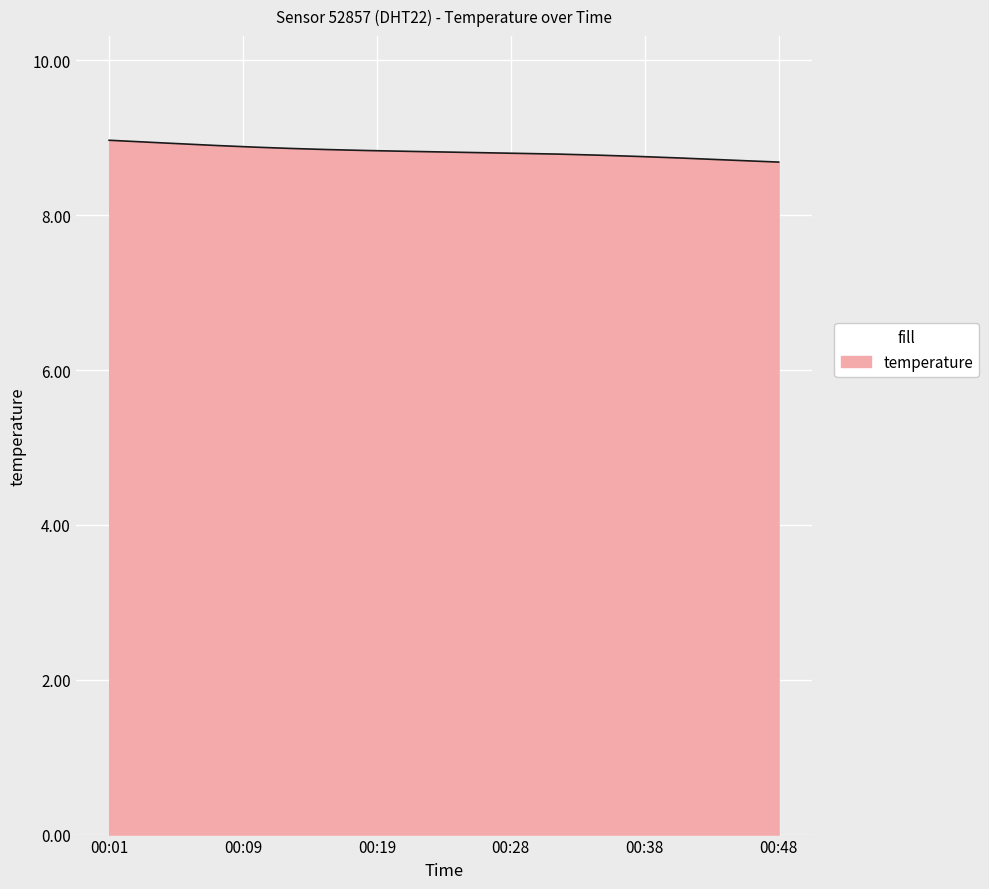

What is the difference between the second highest and second lowest values?

0.3